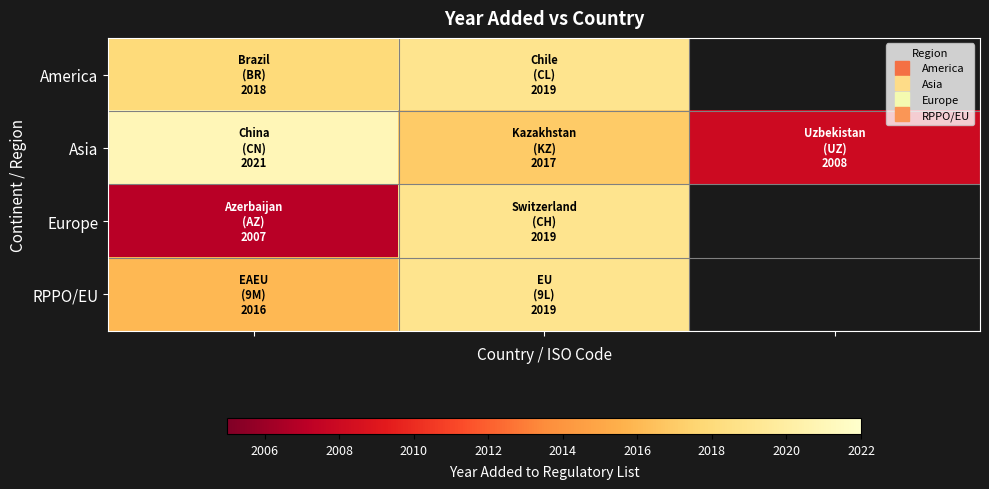

Which series has the largest total across all categories?

Asia